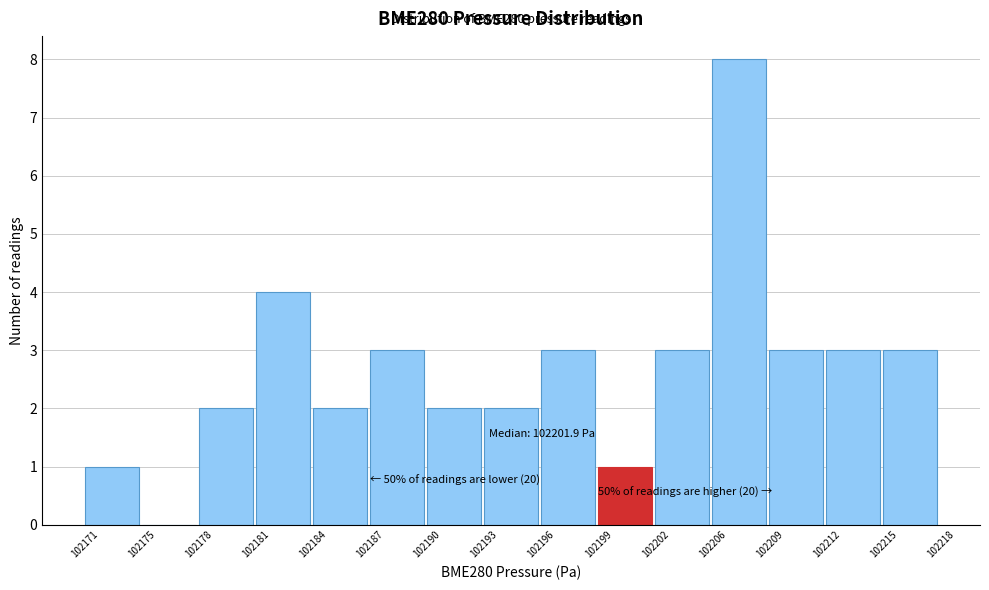

Reading left to right, transcribe all the data shown in this chart.

102171=1	102175=0	102178=2	102181=4	102184=2	102187=3	102190=2	102193=2	102196=3	102199=1	102202=3	102206=8	102209=3	102212=3	102215=3